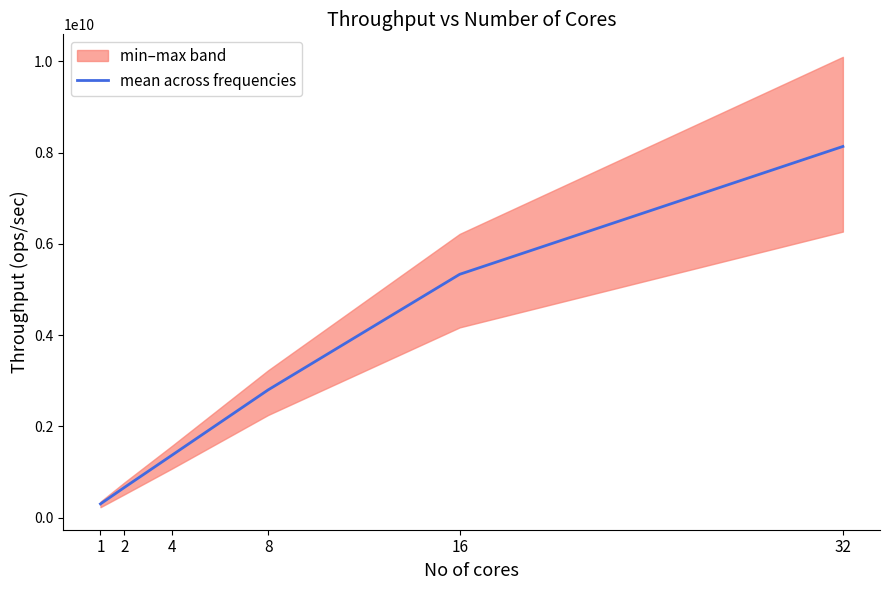

What is the approximate value at 8, to the nearest 100?

2800000000